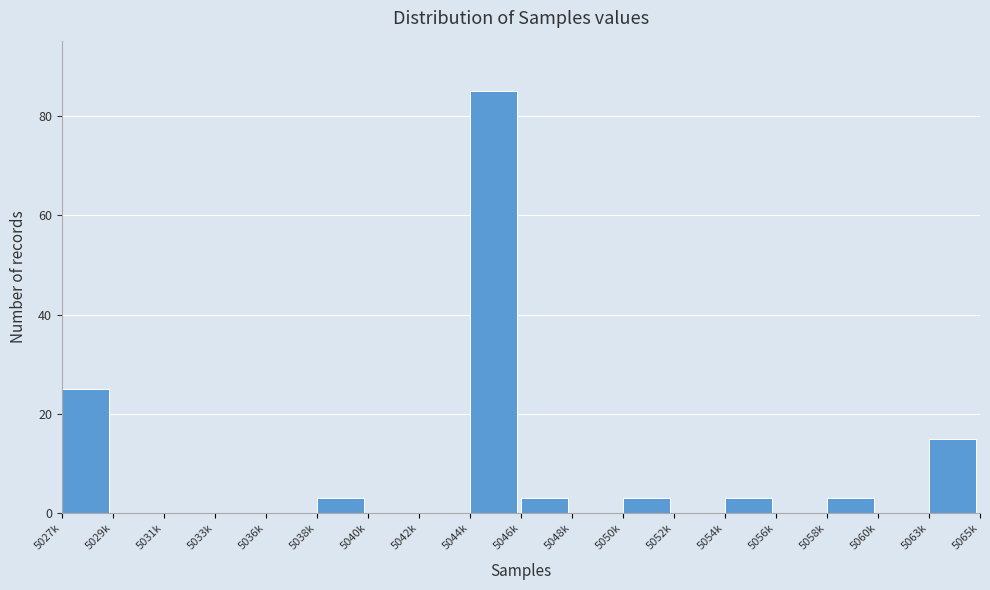

Reading left to right, list all the values displayed in this chart.

5027k=25	5029k=0	5031k=0	5033k=0	5036k=0	5038k=3	5040k=0	5042k=0	5044k=85	5046k=3	5048k=0	5050k=3	5052k=0	5054k=3	5056k=0	5058k=3	5060k=0	5063k=15